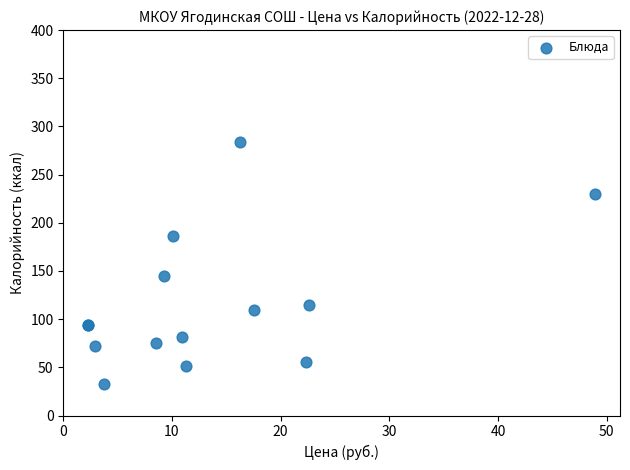

What Y value in the scatter plot is closest to 158?

144.9